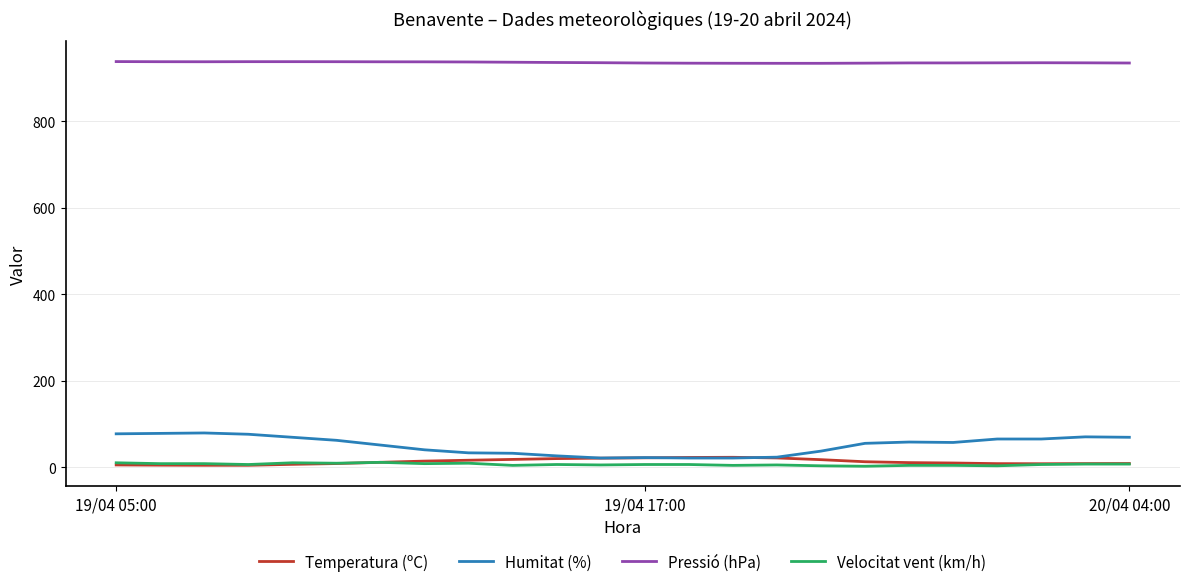

True or false: Humitat (%) and Velocitat vent (km/h) intersect in this chart.

False